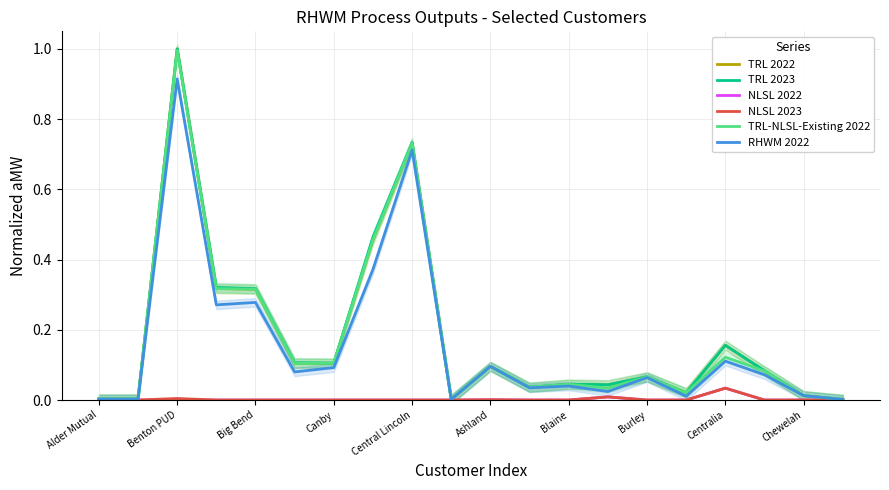

At which category does TRL 2023 reach its first local peak?

Benton PUD